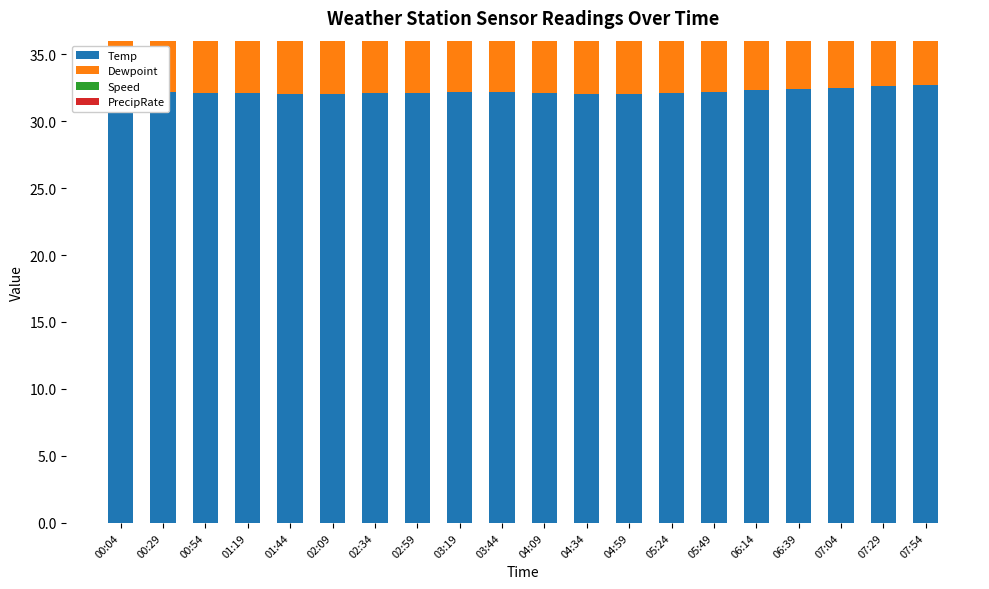

Are the bars horizontal?

No